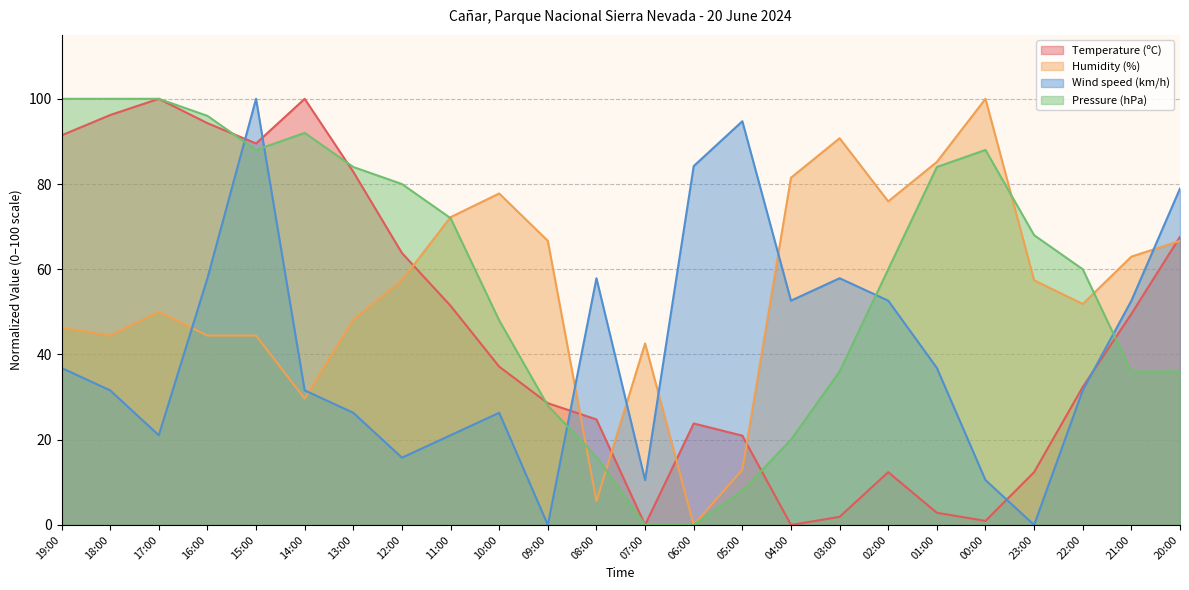

Is the value of Wind speed (km/h) at 22:00 greater than the value of Pressure (hPa) at 04:00?

Yes